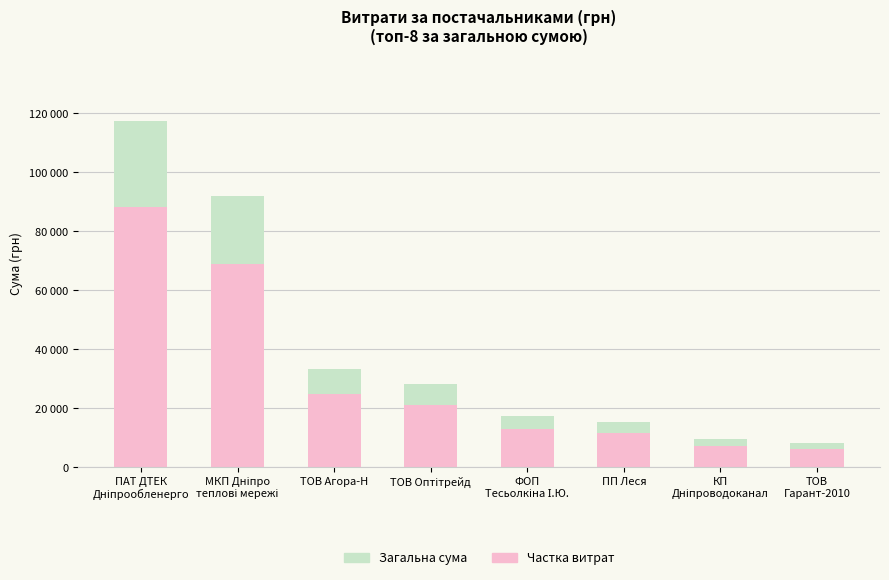

What is the sum of the Частка витрат values at КП
Дніпроводоканал and ТОВ
Гарант-2010?

13289.9